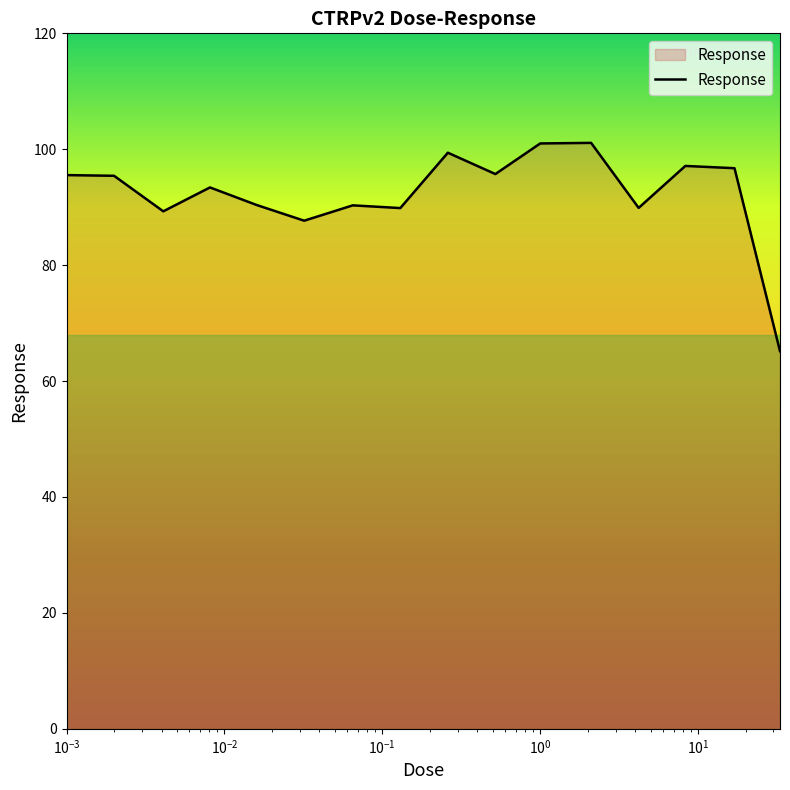

What is the difference between the maximum and minimum values?

35.9